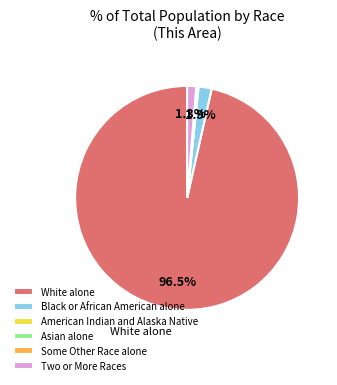

What is the majority slice?

White alone